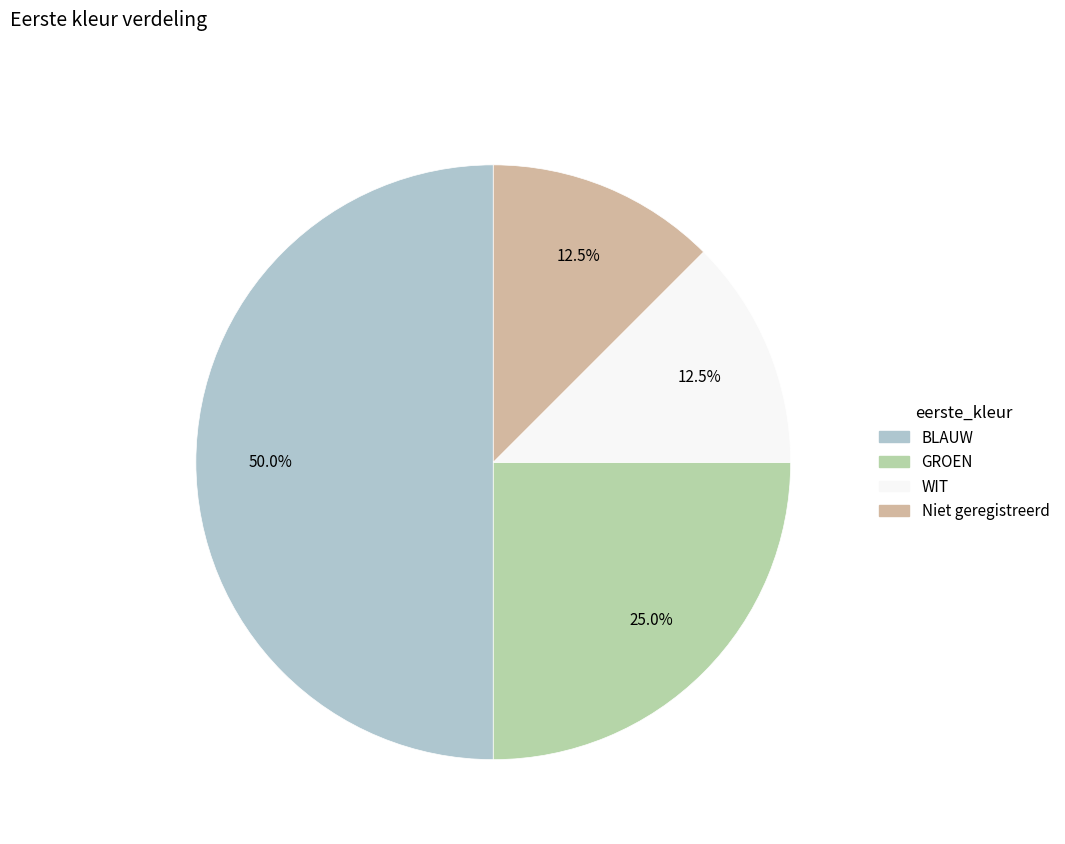

Which category has the biggest portion of the pie?

BLAUW